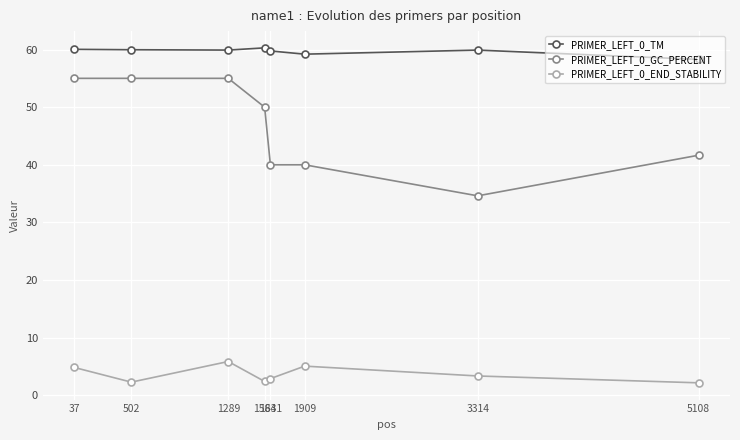

What is the spread (max minus min) of values at 1631?

56.9